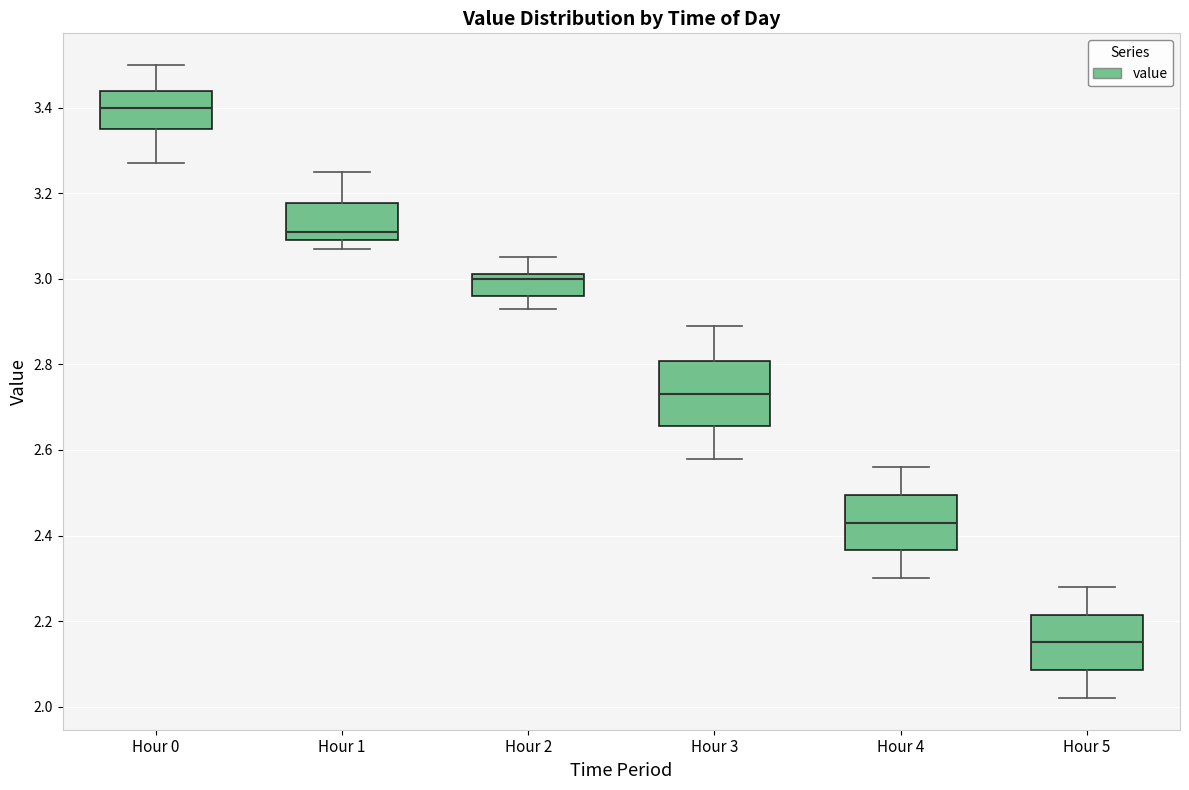

Reading left to right, transcribe this box plot: for each box, give where its median line is, the range the box spans, and where its two whiskers end, as read against the y-axis. The values are not printed on the chart, so give them approximately, as read against the axis.

Hour 0: median 3.40, box 3.36 to 3.44, whiskers 3.28 to 3.50
Hour 1: median 3.12, box 3.10 to 3.18, whiskers 3.08 to 3.26
Hour 2: median 3.00, box 2.96 to 3.02, whiskers 2.94 to 3.06
Hour 3: median 2.74, box 2.66 to 2.80, whiskers 2.58 to 2.90
Hour 4: median 2.44, box 2.36 to 2.50, whiskers 2.30 to 2.56
Hour 5: median 2.16, box 2.08 to 2.22, whiskers 2.02 to 2.28